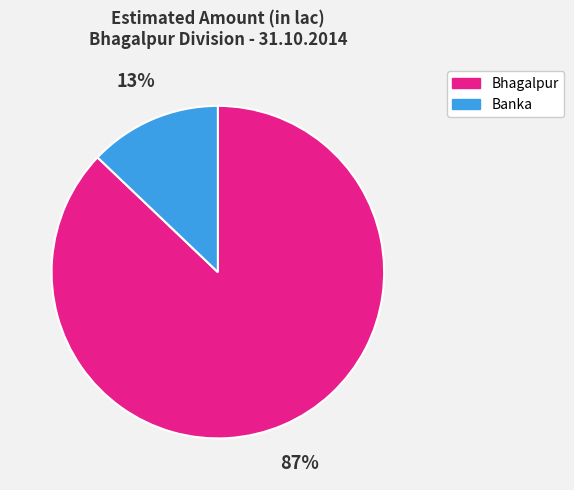

Which category has the smallest portion of the pie?

Banka